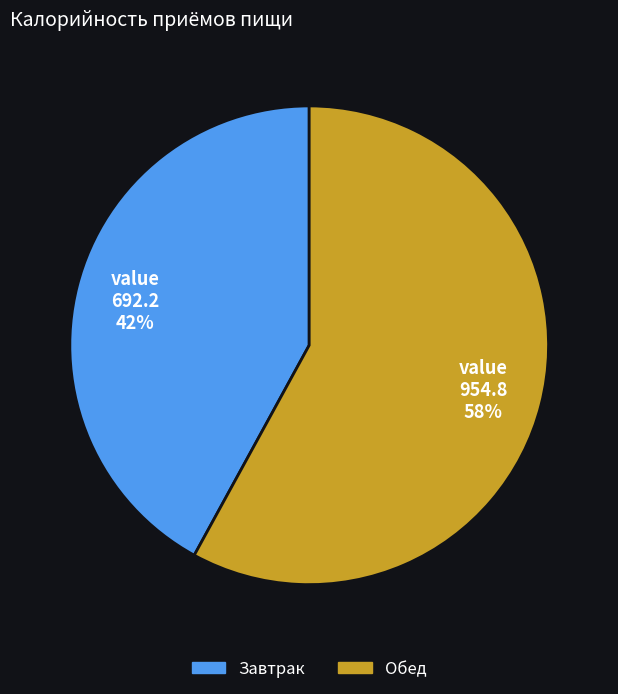

Combined, do Обед and Завтрак account for over 50%?

Yes